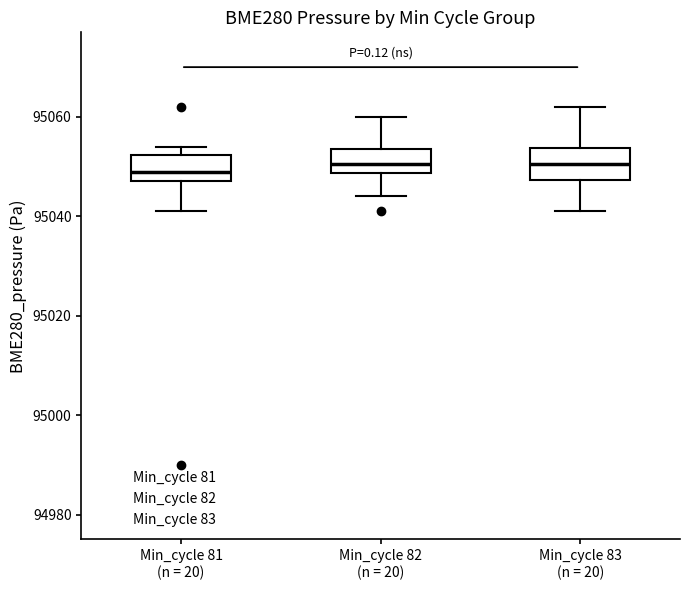

Reading left to right, transcribe this box plot: for each box, give where its median line is, the range the box spans, and where its two whiskers end, as read against the y-axis. The values are not printed on the chart, so give them approximately, as read against the axis.

Min_cycle 81 (n = 20): median 95050, box 95048 to 95052, whiskers 95042 to 95054
Min_cycle 82 (n = 20): median 95050, box 95048 to 95054, whiskers 95044 to 95060
Min_cycle 83 (n = 20): median 95050, box 95048 to 95054, whiskers 95042 to 95062